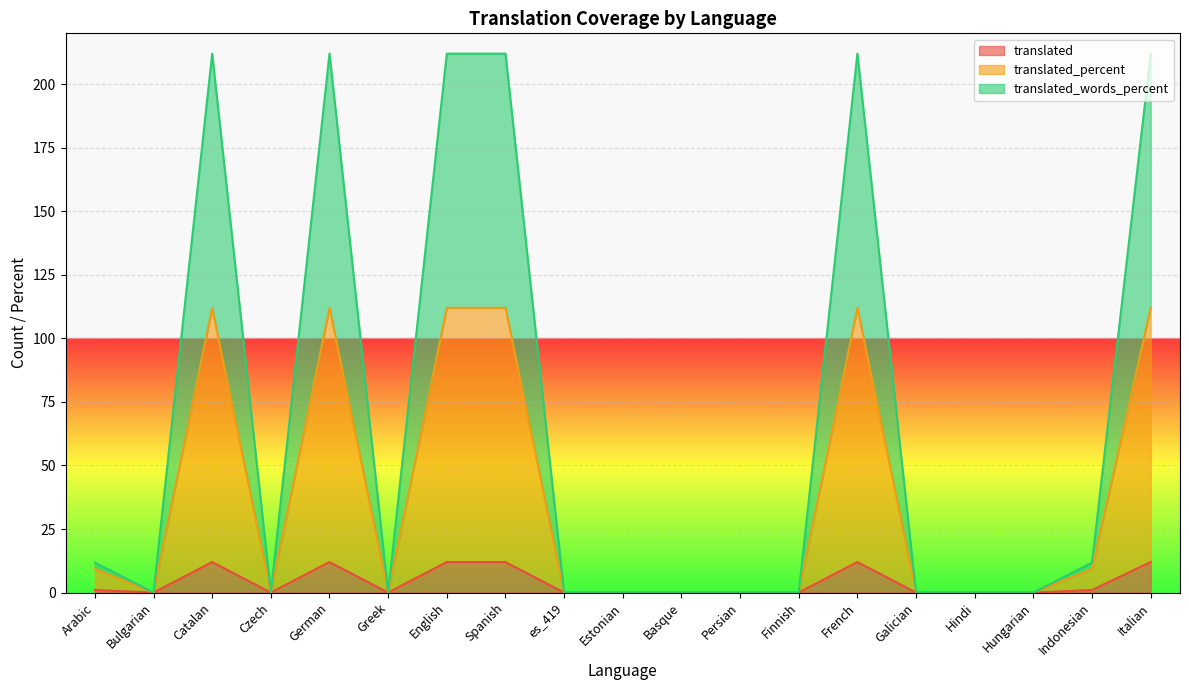

Does the chart display data point markers on the line(s)?

No